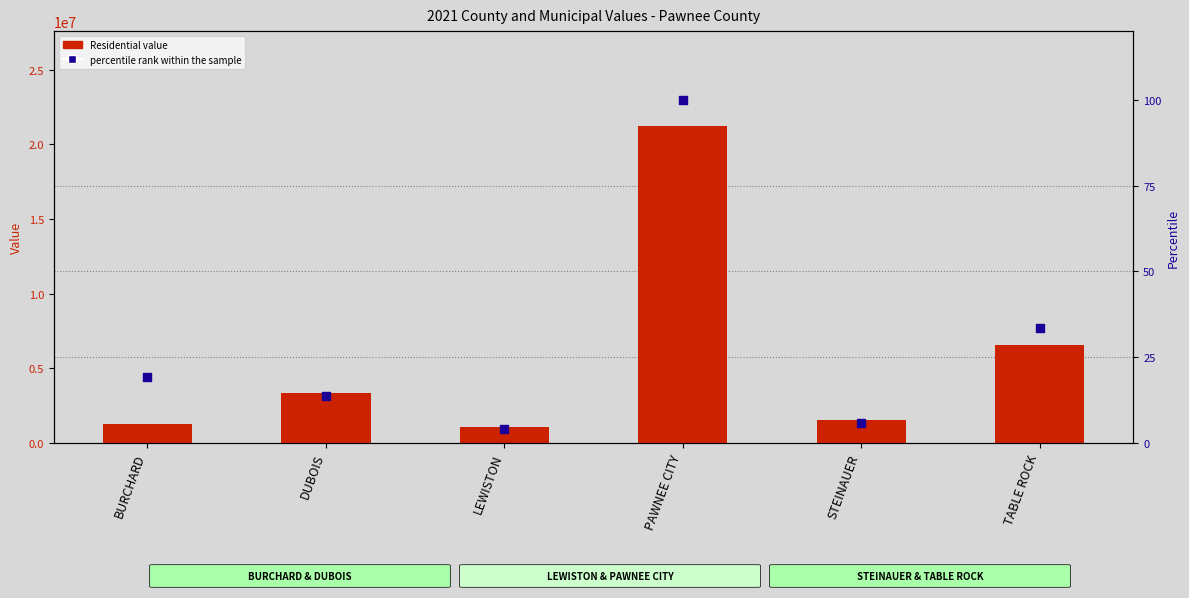

Which series reaches the minimum Y coordinate?

percentile rank within the sample